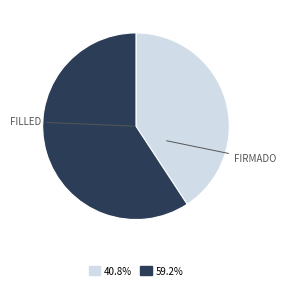

Is there a majority slice in this chart?

Yes